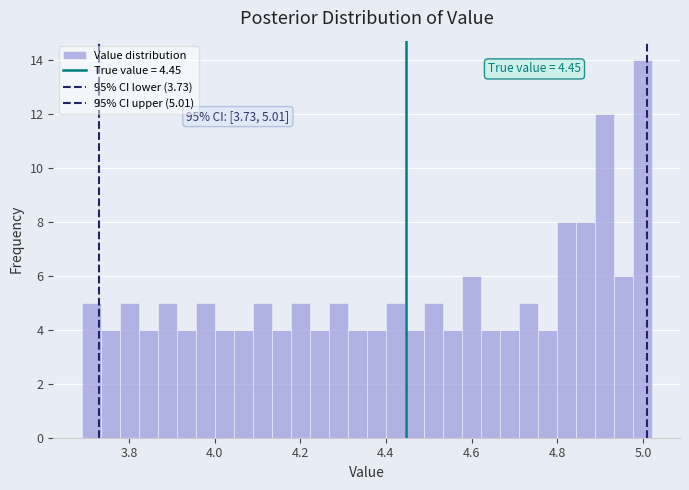

Around what value on the x-axis is the tallest bar? Give the approximate position of its centre, as read against the axis.

5.00